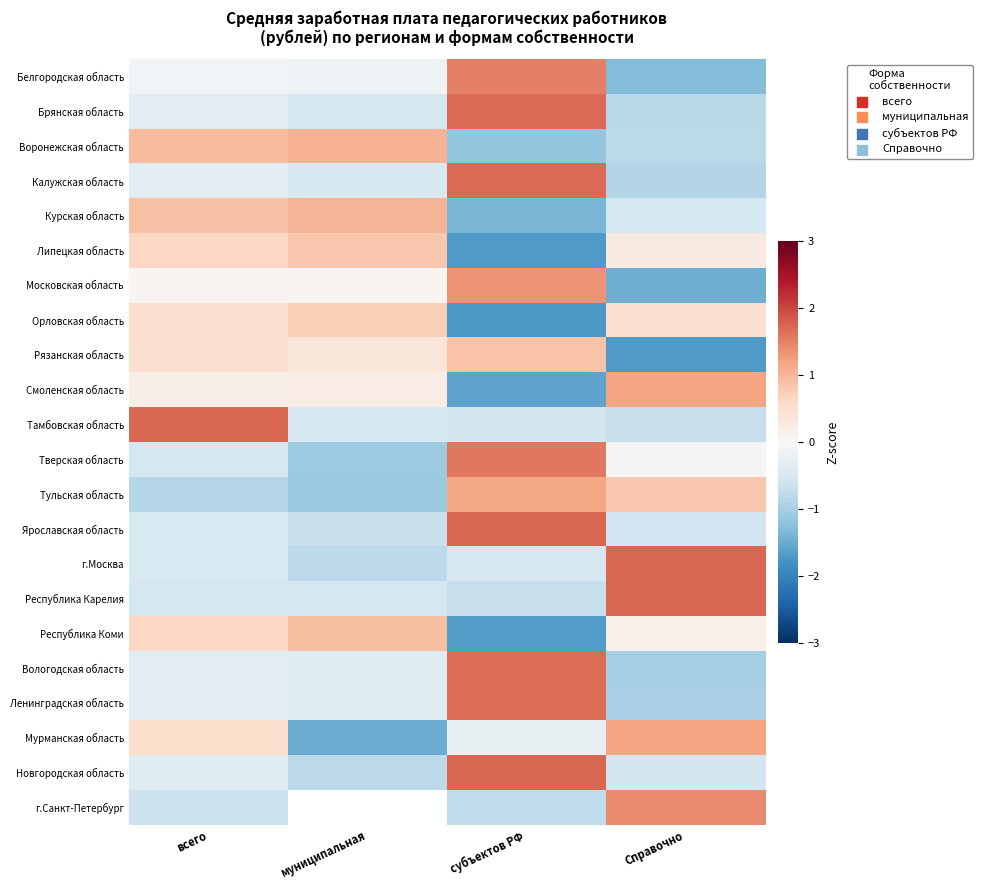

Rank the categories by Смоленская область value from highest to lowest.

Справочно, муниципальная, всего, субъектов РФ